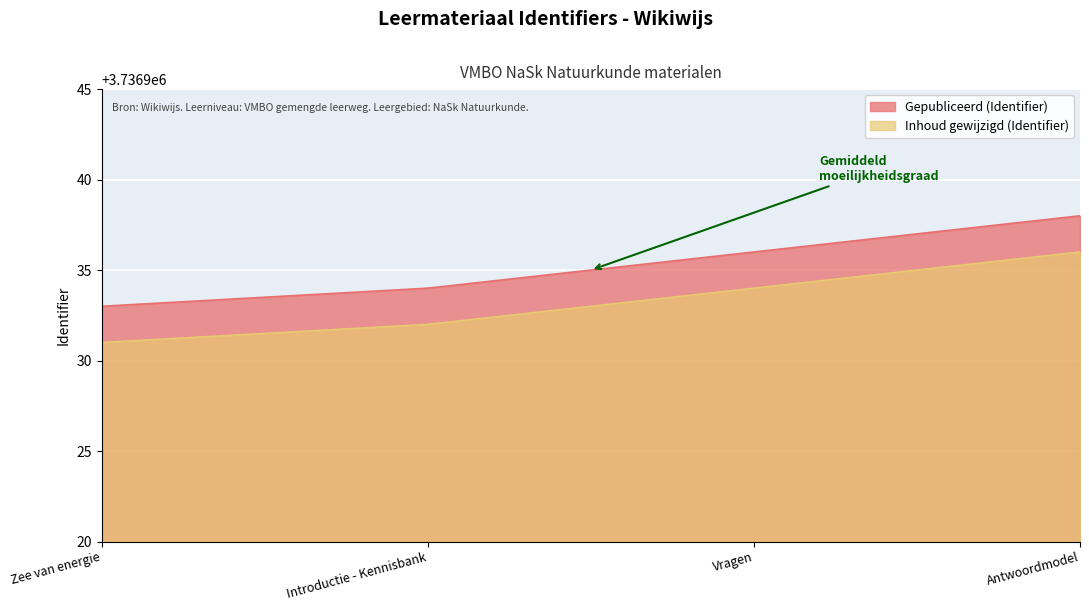

At how many categories does at least one series exceed 3736933?

3